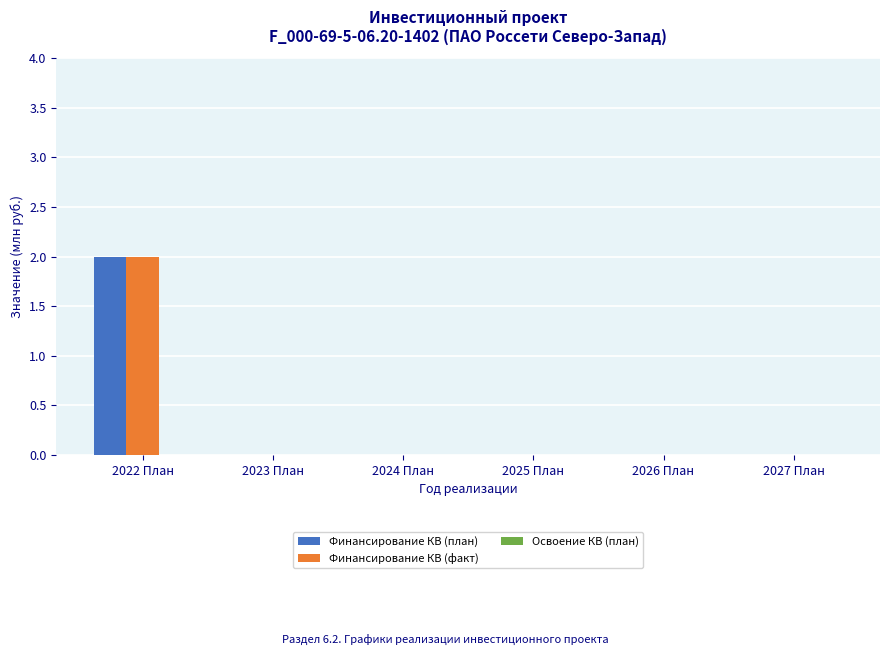

At which category does the chart reach its peak across all series?

2022 План